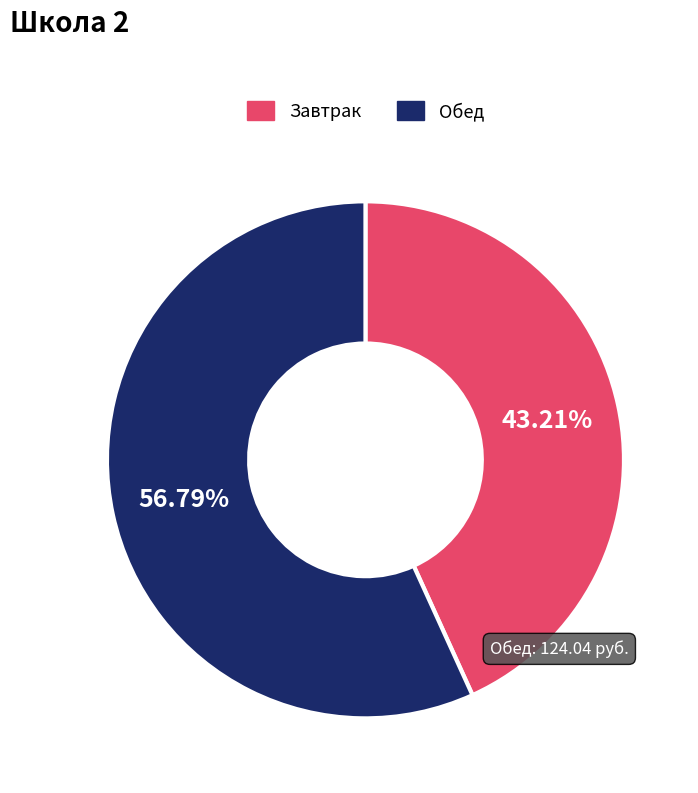

Is there a majority slice in this chart?

Yes